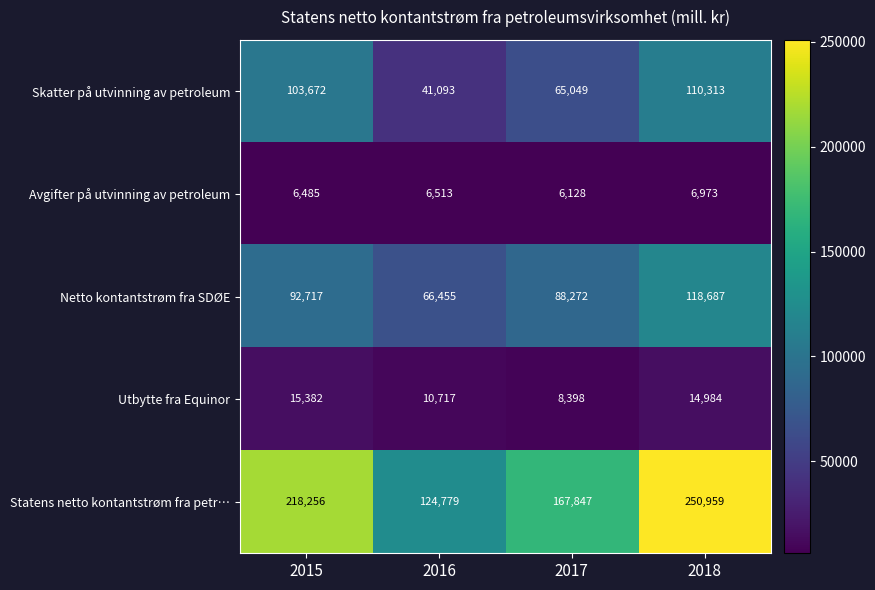

What is the total value across all series at 2018?

501916